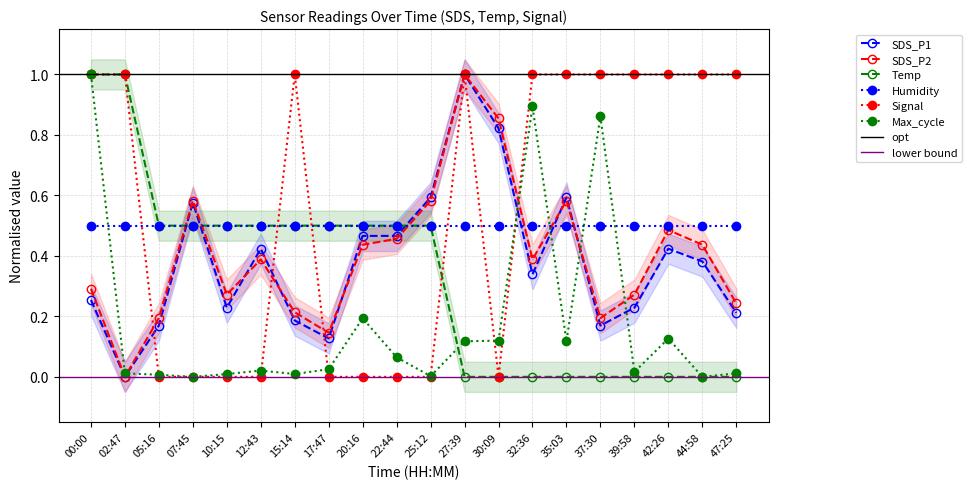

What is the sum of the Signal values at 42:26 and 00:00?

2.0